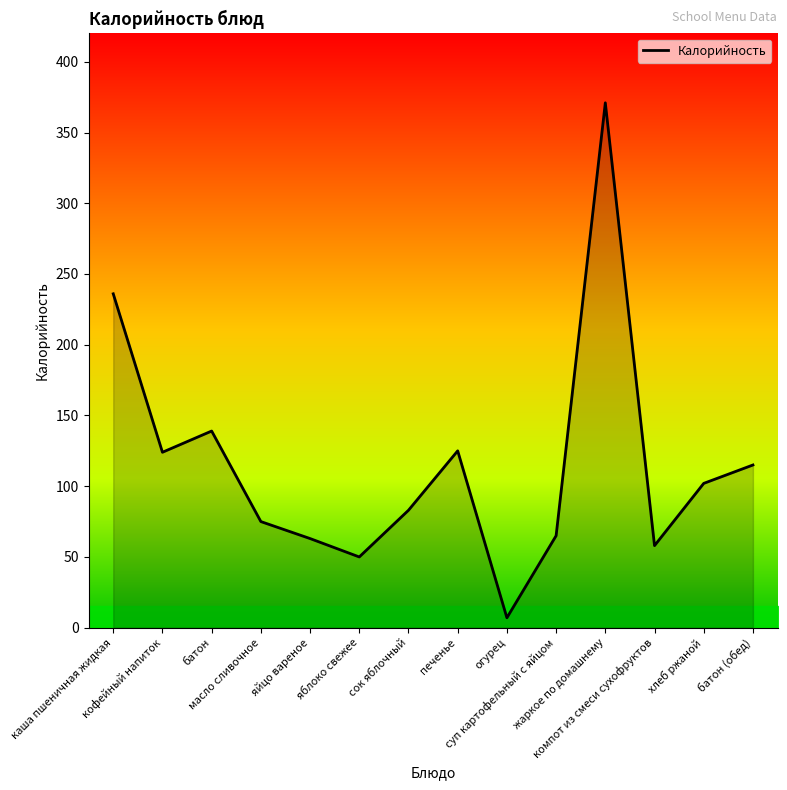

List the labels in order of value, largest first.

жаркое по домашнему, каша пшеничная жидкая, батон, печенье, кофейный напиток, батон (обед), хлеб ржаной, сок яблочный, масло сливочное, суп картофельный с яйцом, яйцо вареное, компот из смеси сухофруктов, яблоко свежее, огурец